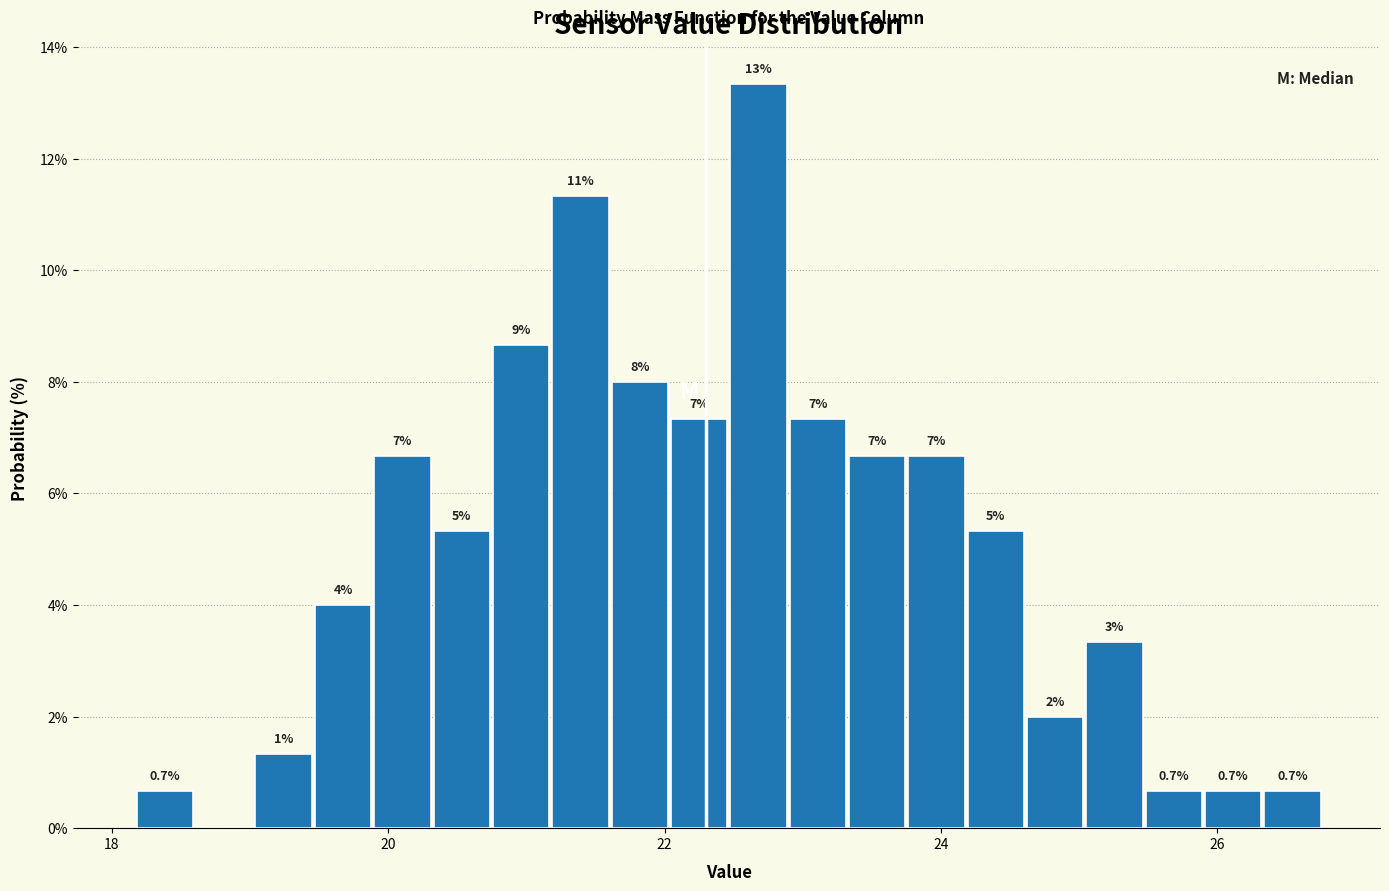

Around what value on the x-axis is the tallest bar? Give the approximate position of its centre, as read against the axis.

22.6